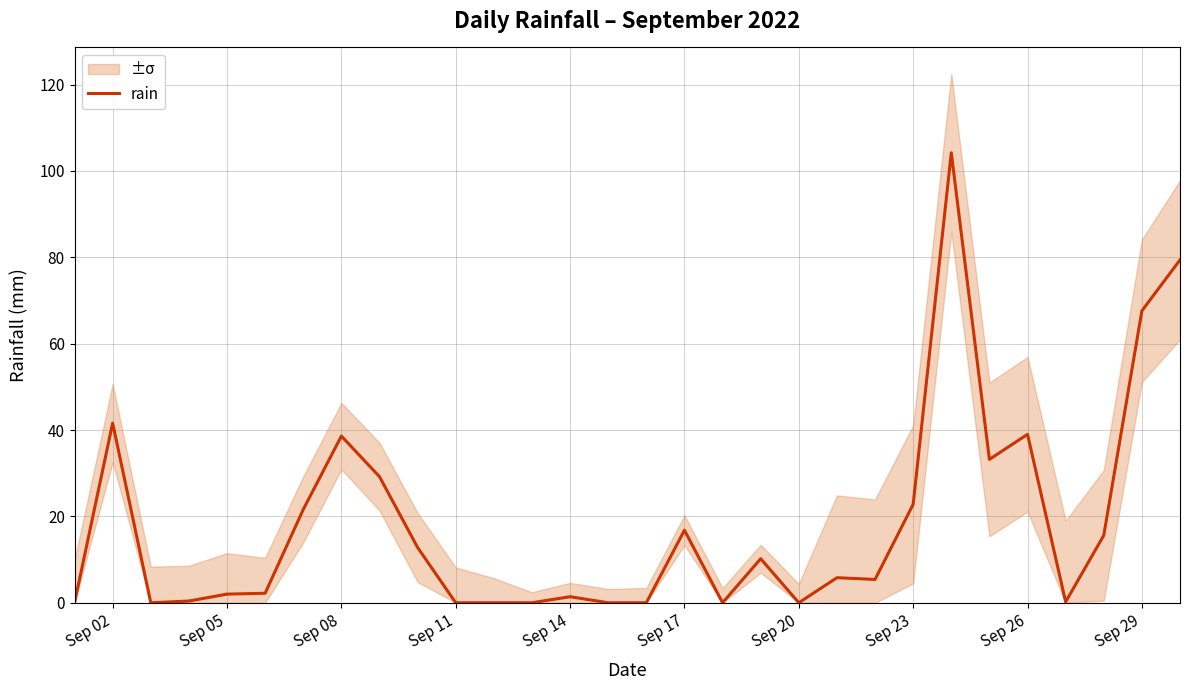

Where is rain nearest to the value 52?

Sep 02